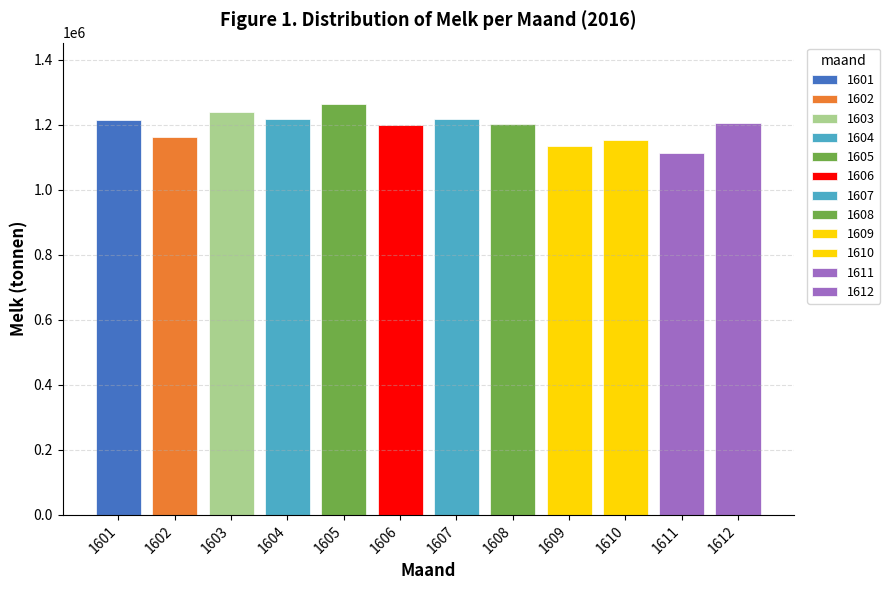

The chart shows a value of 1218580.0 at 1604. True or false?

True